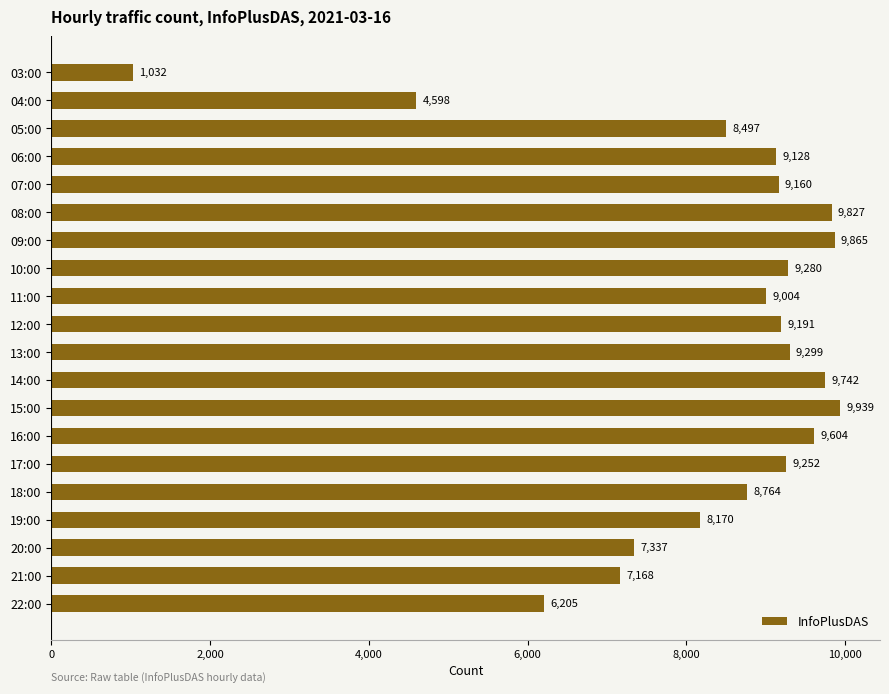

What is the label of the 4th bar from the top?

06:00